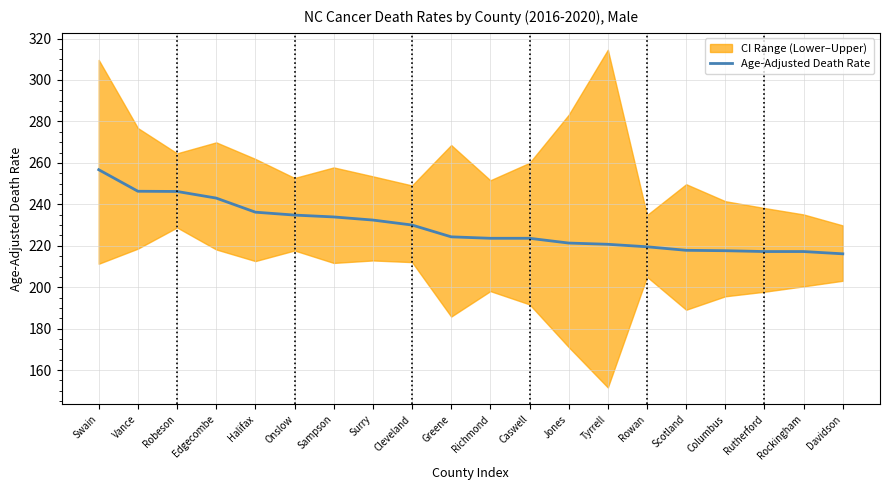

Which category has the highest value in the Age-Adjusted Death Rate series?

Swain